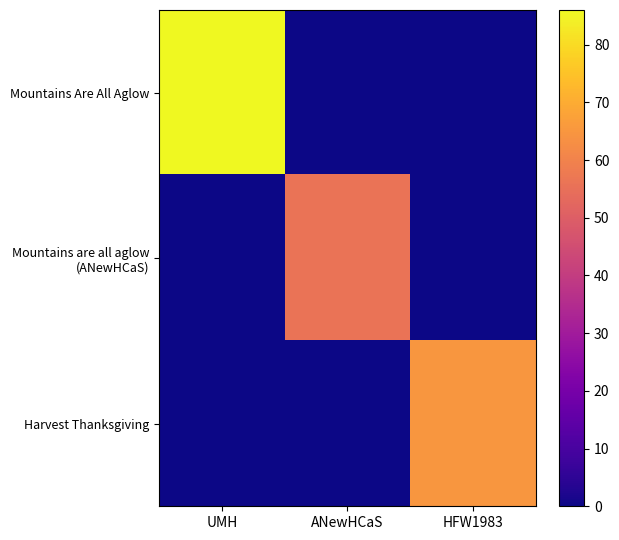

Which has a higher value, ANewHCaS or HFW1983?

ANewHCaS